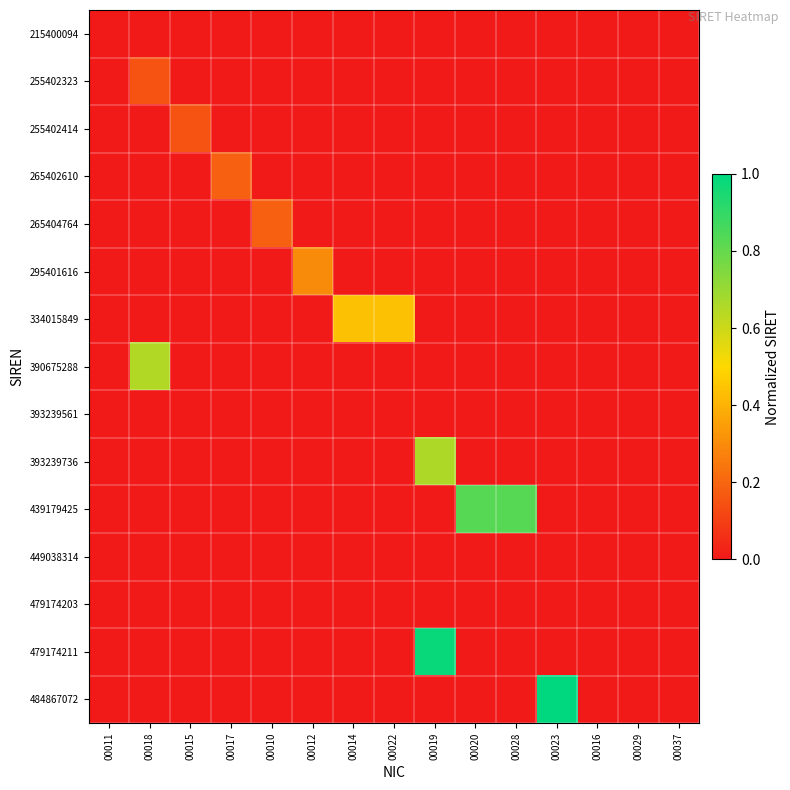

Rank the series at 00028 from lowest to highest value.

215400094, 255402323, 255402414, 265402610, 265404764, 295401616, 334015849, 390675288, 393239561, 393239736, 449038314, 479174203, 479174211, 484867072, 439179425